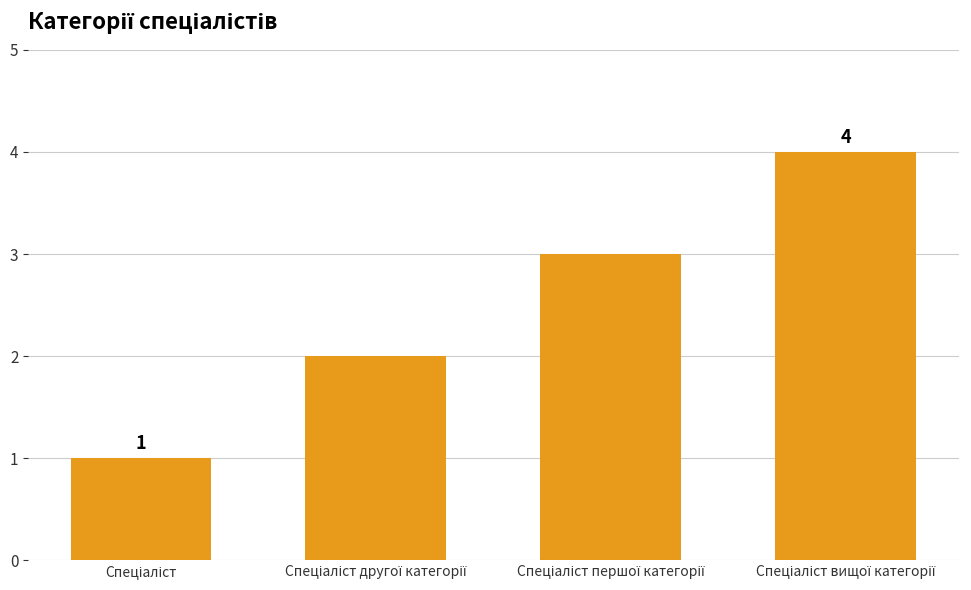

What is the greatest value displayed?

4